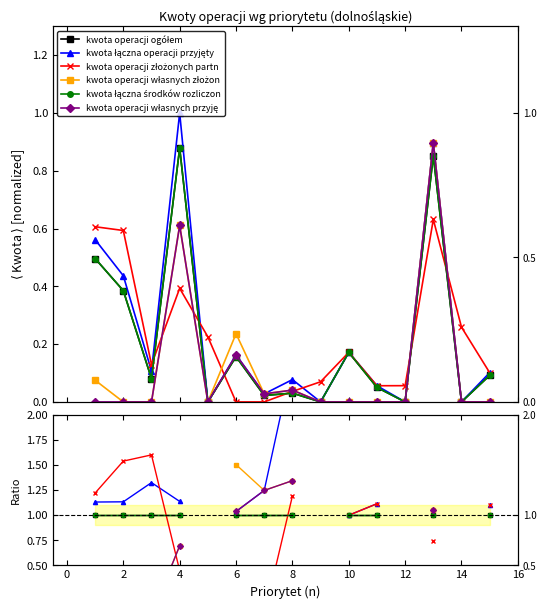

What are all the series names shown in the legend?

kwota operacji ogółem, kwota łączna operacji przyjęty, kwota operacji złożonych partn, kwota operacji własnych złożon, kwota łączna środków rozliczon, kwota operacji własnych przyję